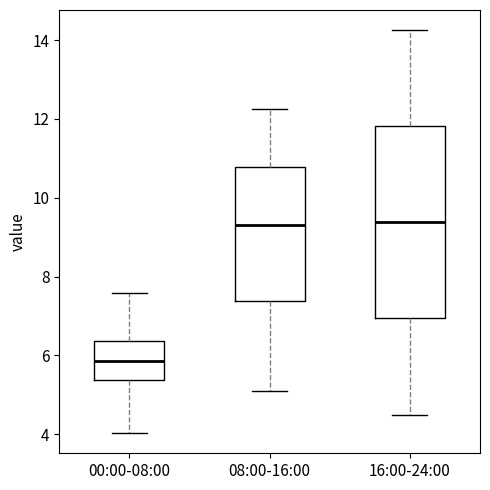

Where does the median line of the box for 16:00-24:00 sit on the y-axis? The values are not printed on the chart, so give them approximately, as read against the axis.

9.4